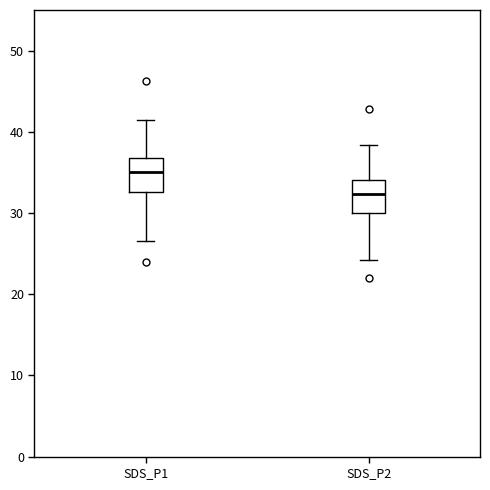

Which box's median line is the highest?

SDS_P1